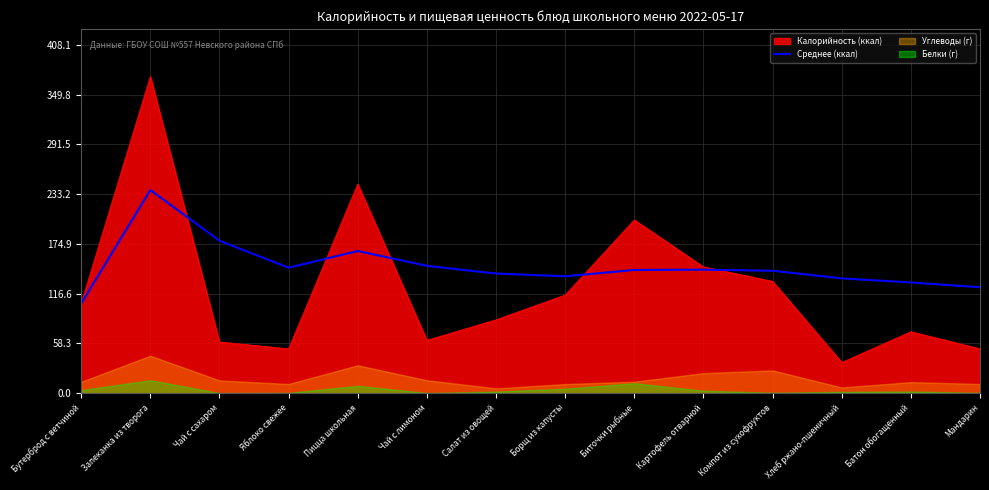

Reading left to right, transcribe all the data shown in this chart.

Бутерброд с ветчиной=105.0	Запеканка из творога=238.0	Чай с сахаром=178.7	Яблоко свежее=147.0	Пицца школьная=166.6	Чай с лимоном=149.2	Салат из овощей=140.1	Борщ из капусты=137.0	Биточки рыбные=144.3	Картофель отварной=144.7	Компот из сухофруктов=143.5	Хлеб ржано-пшеничный=134.5	Батон обогащенный=129.7	Мандарин=124.1